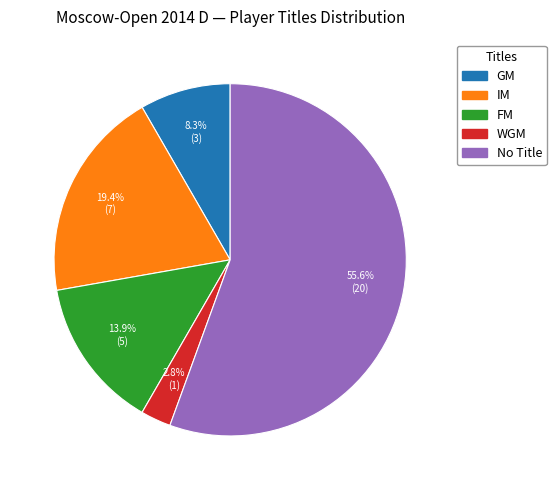

Does any single category account for the majority?

Yes